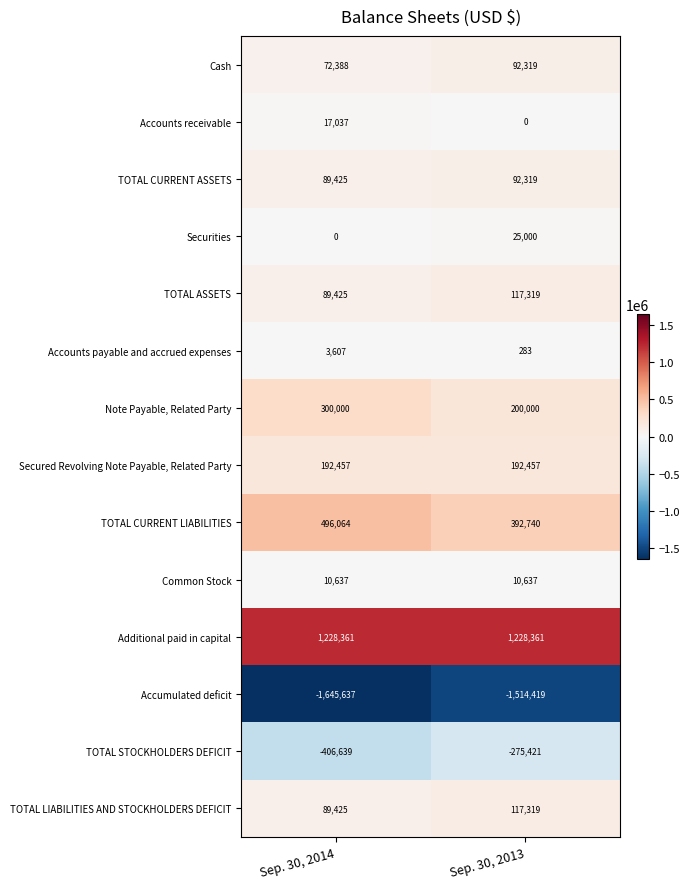

Is the value of Secured Revolving Note Payable, Related Party at Sep. 30, 2014 greater than the value of Accumulated deficit at Sep. 30, 2013?

Yes